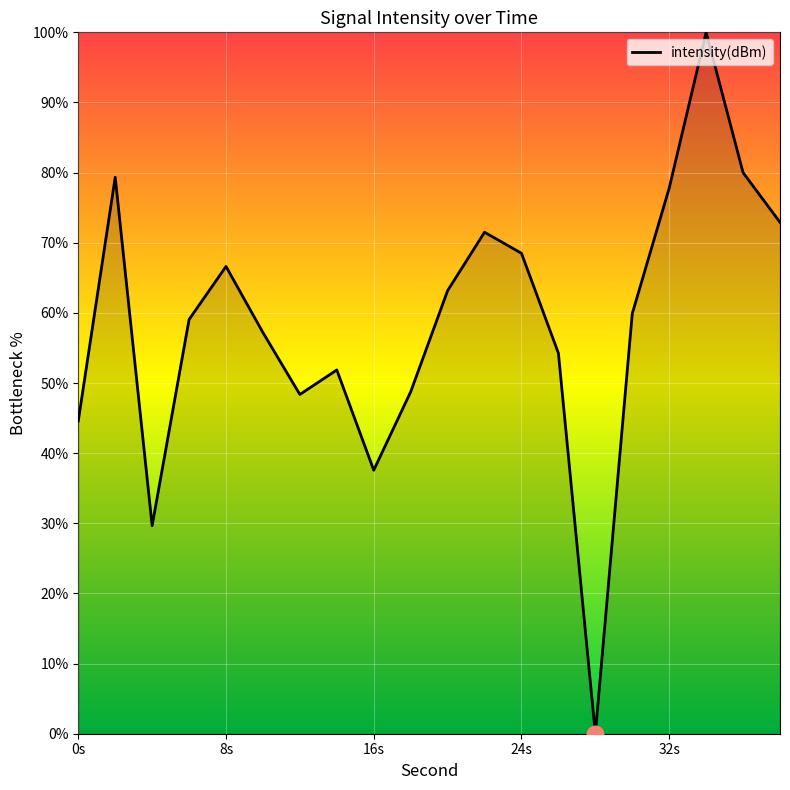

What is the difference between the maximum and minimum values?

100.0